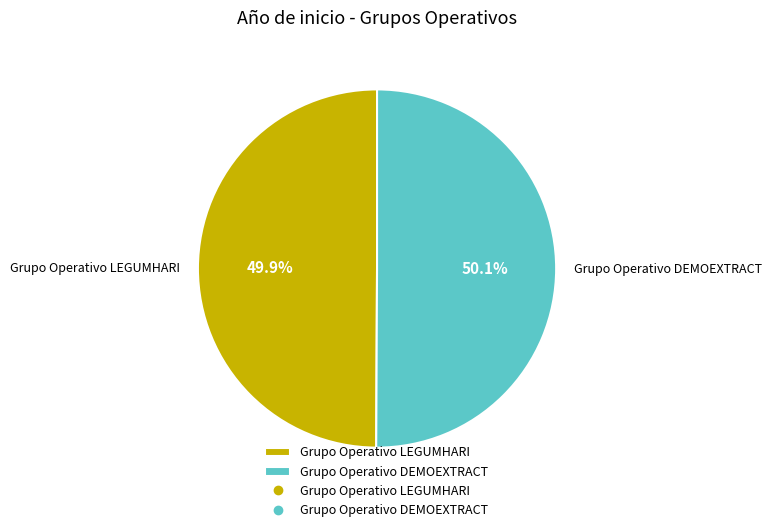

Combined, do Grupo Operativo DEMOEXTRACT and Grupo Operativo LEGUMHARI account for over 50%?

Yes